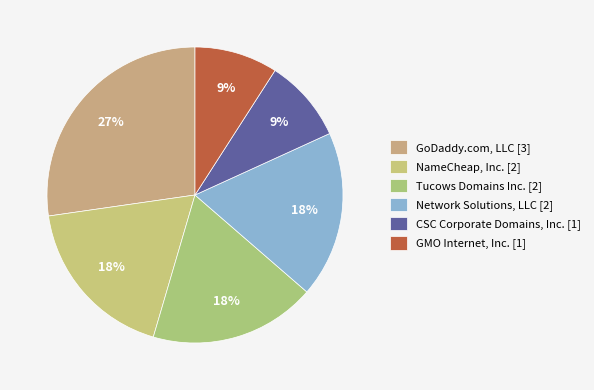

Count the number of slices in the pie.

6